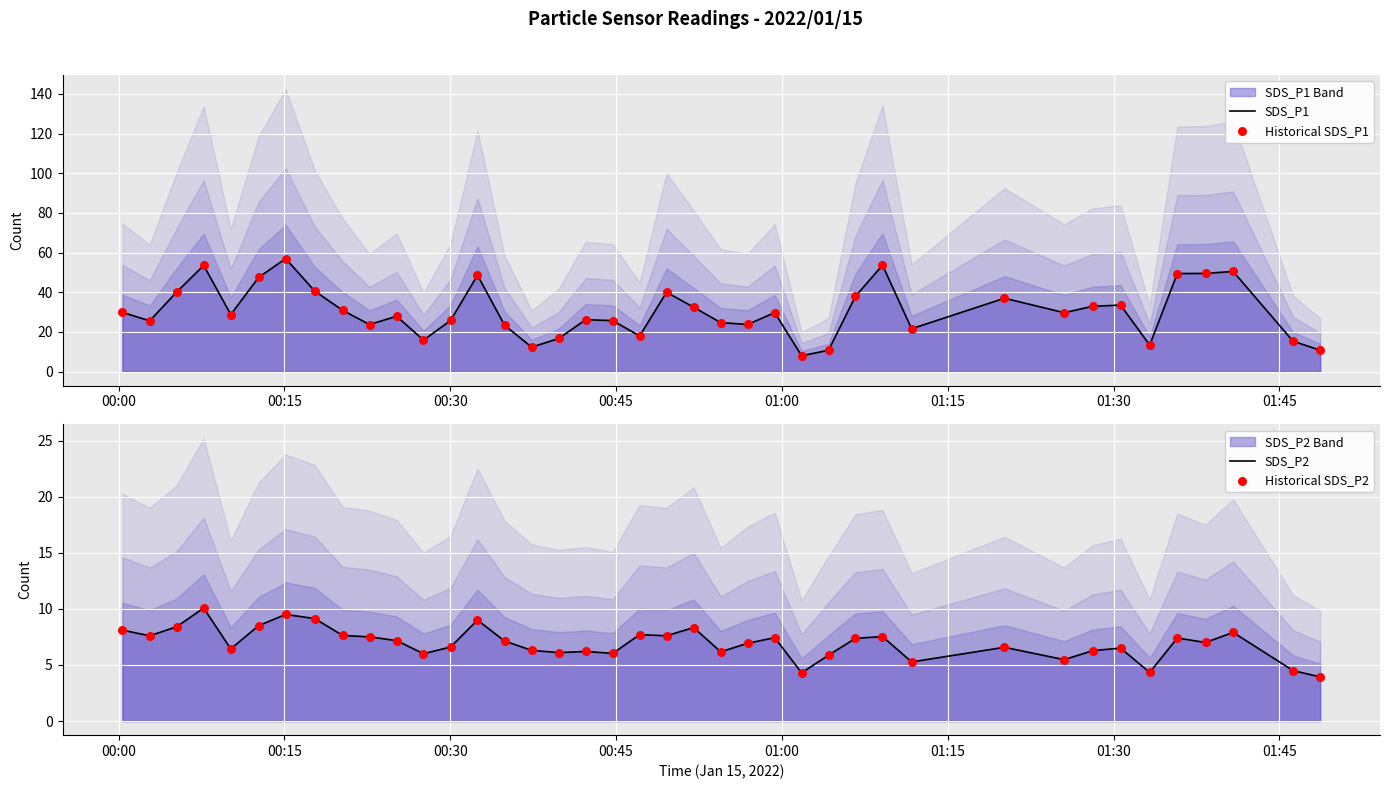

Is the value of Historical SDS_P1 at 24 greater than the value of SDS_P2 at 01:30?

Yes